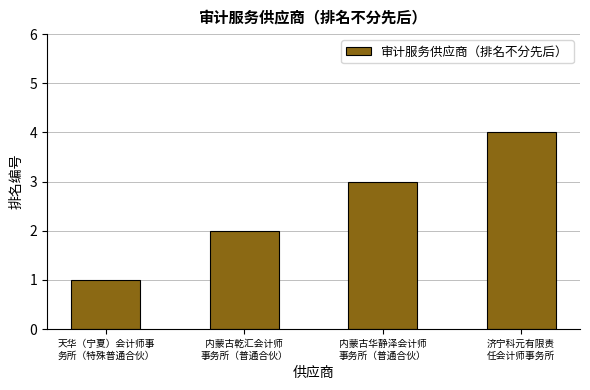

List the labels in order of value, smallest first.

天华（宁夏）会计师事
务所（特殊普通合伙）, 内蒙古乾汇会计师
事务所（普通合伙）, 内蒙古华静泽会计师
事务所（普通合伙）, 济宁科元有限责
任会计师事务所